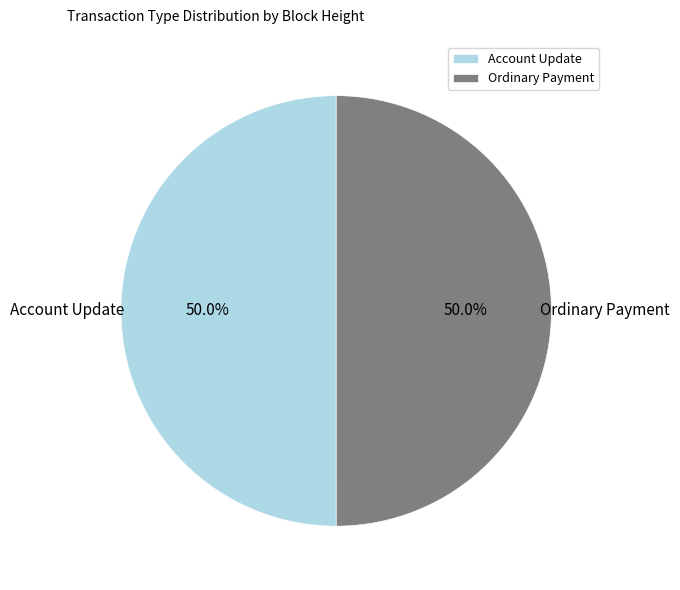

Approximately how many times larger is the value at Account Update compared to Ordinary Payment?

1.0